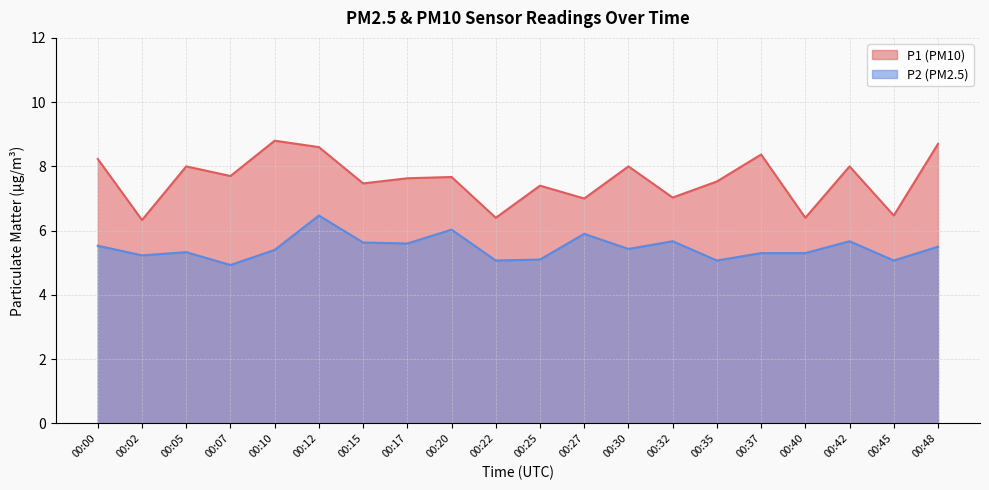

At which category does the chart reach its peak across all series?

00:10